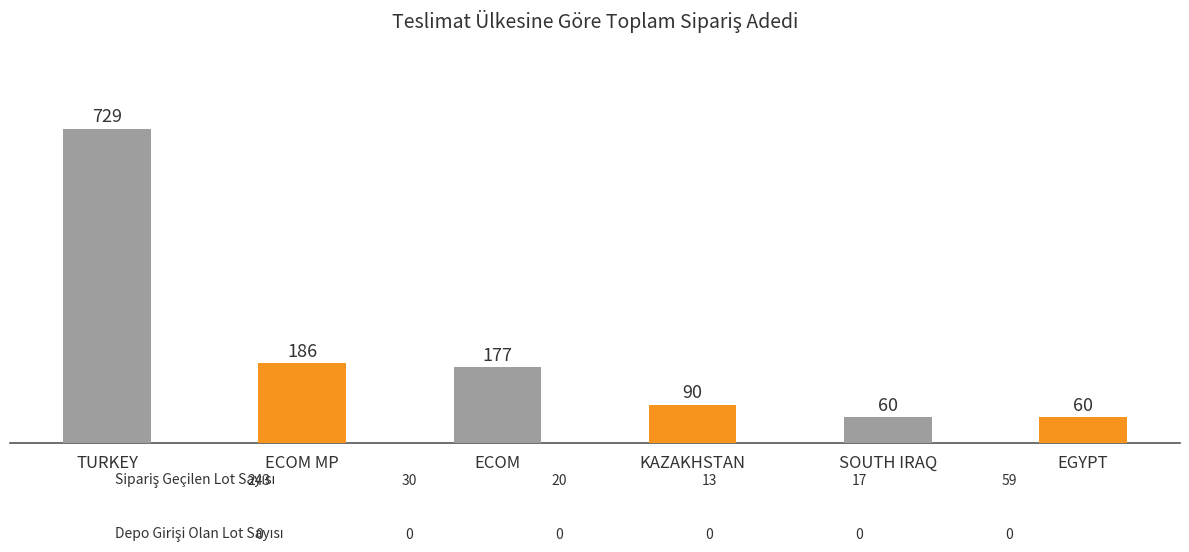

What is the difference between the values at SOUTH IRAQ and KAZAKHSTAN?

30